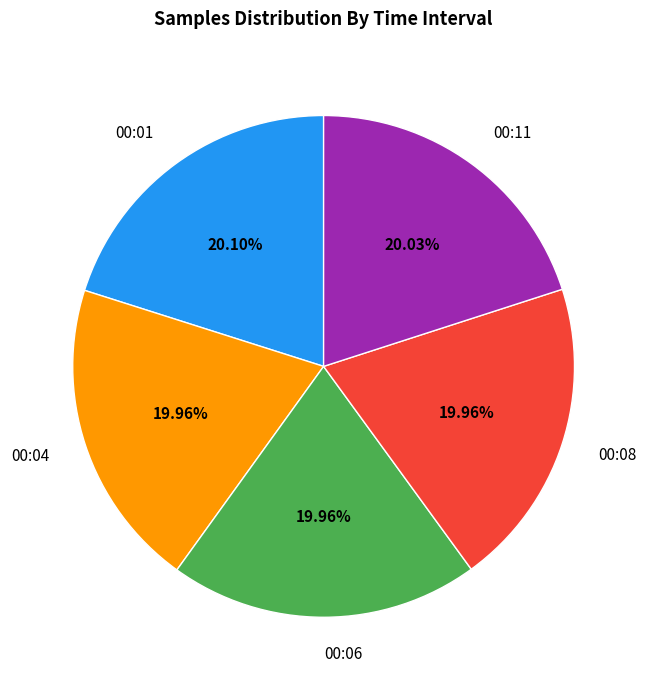

Is 00:04 the majority of the pie?

No